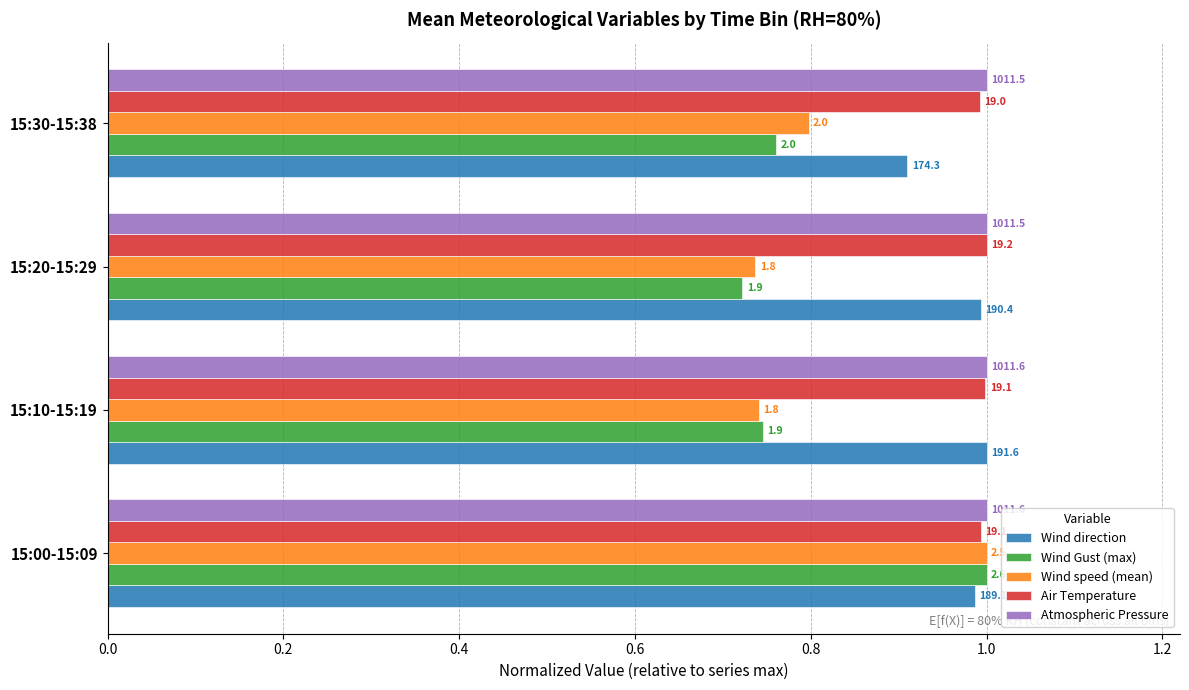

What are all the series names shown in the legend?

Wind direction, Wind Gust (max), Wind speed (mean), Air Temperature, Atmospheric Pressure